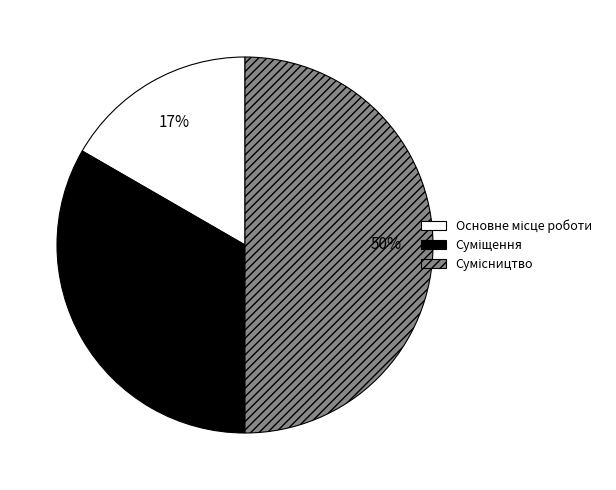

To the nearest percent, what is the average slice percentage?

33%